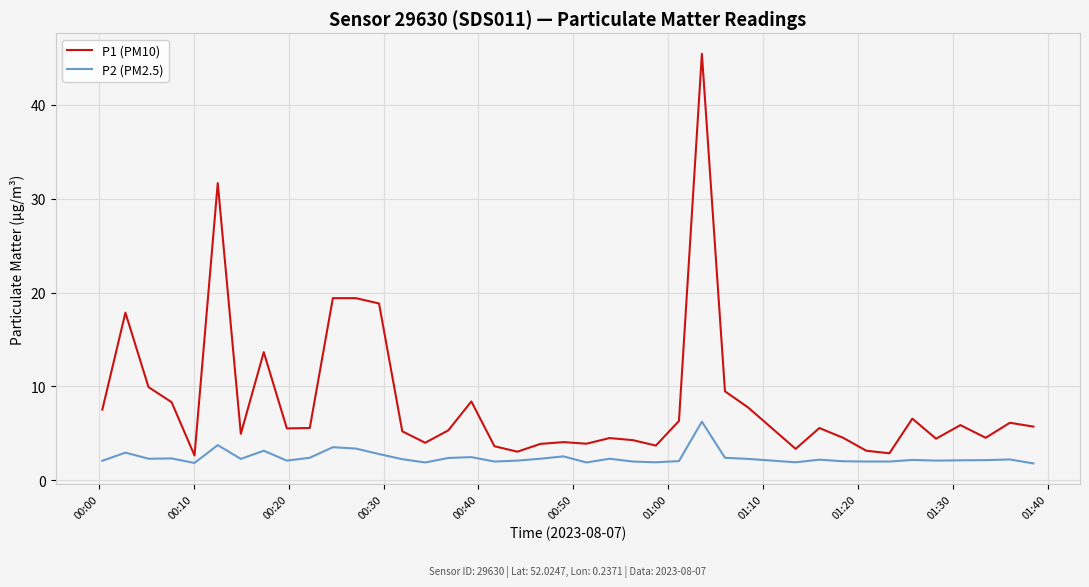

Which series has the largest total across all categories?

P1 (PM10)